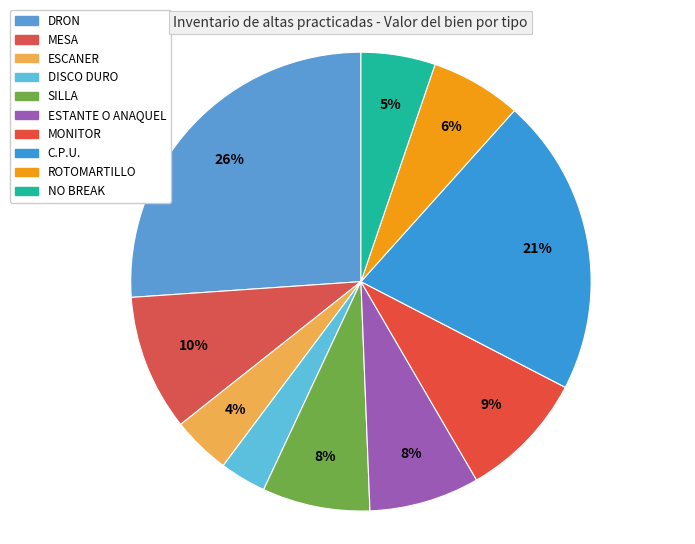

True or false: DRON accounts for 26% of the total.

True